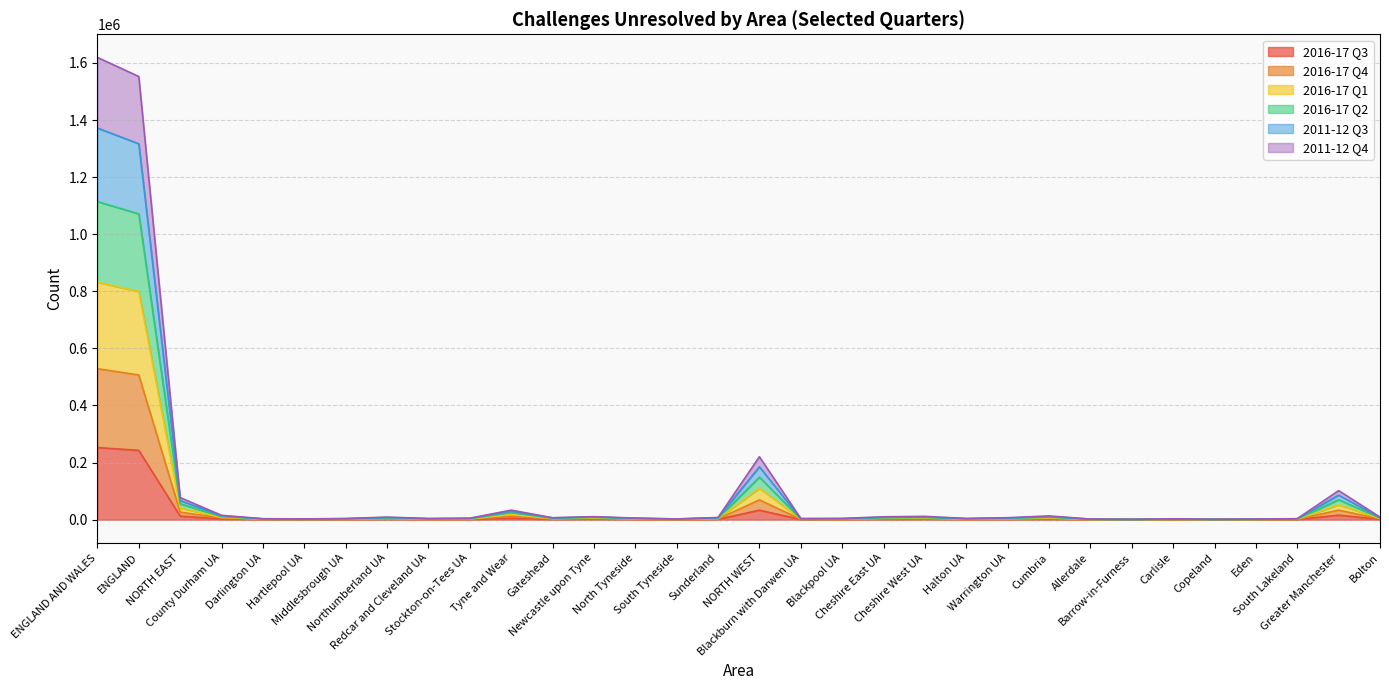

True or false: 2011-12 Q4 has more than 2 points higher than both neighbors.

True